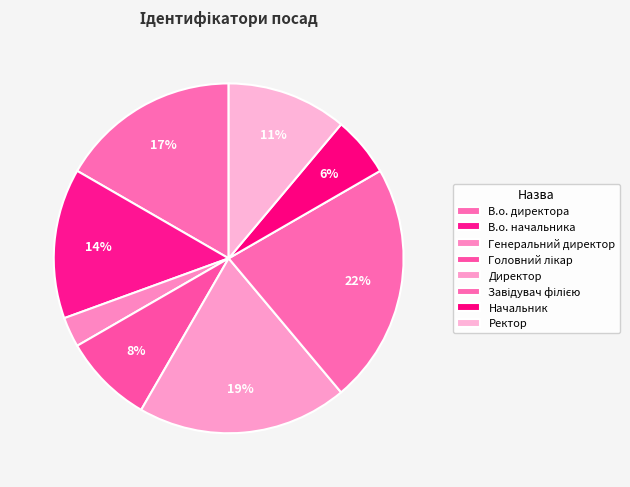

To the nearest percent, what is the combined percentage of Директор and Головний лікар?

28%